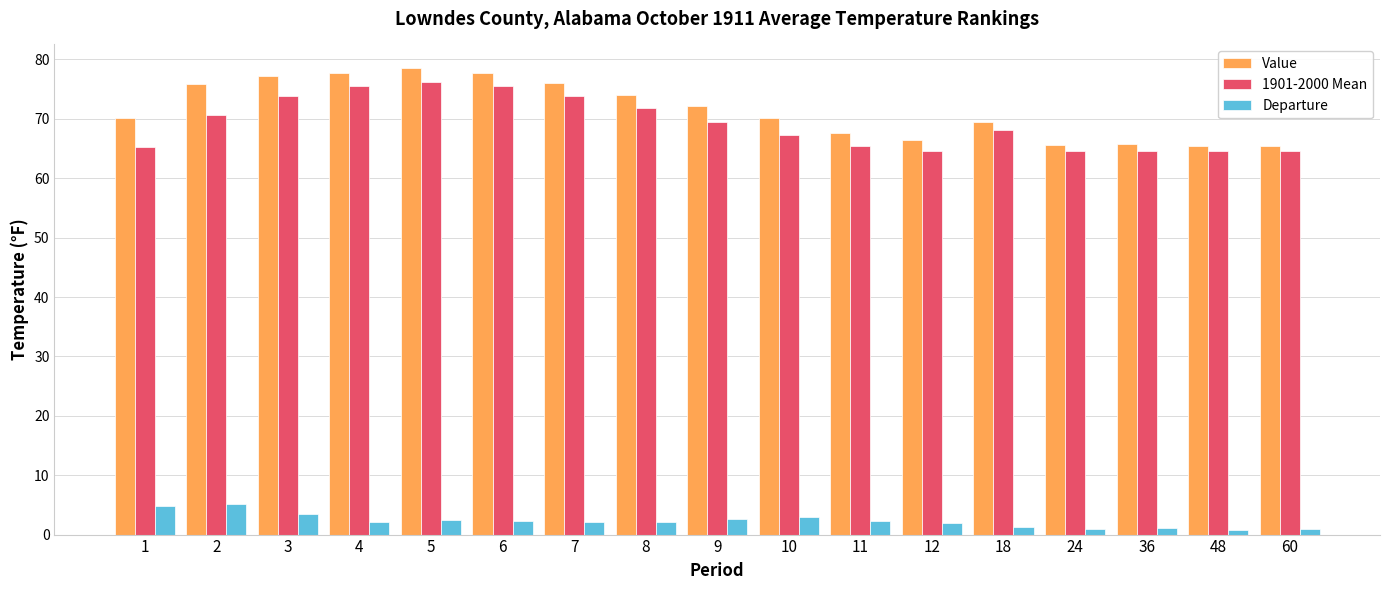

Is it true that 1901-2000 Mean equals 96.8 at 10?

False